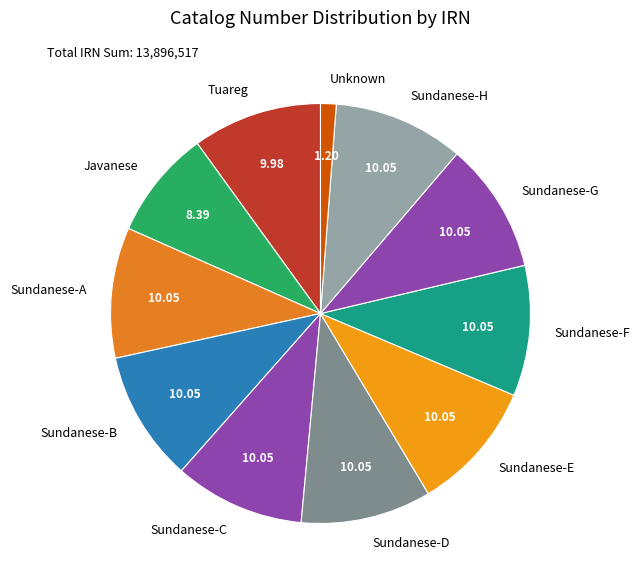

Is there a majority slice in this chart?

No